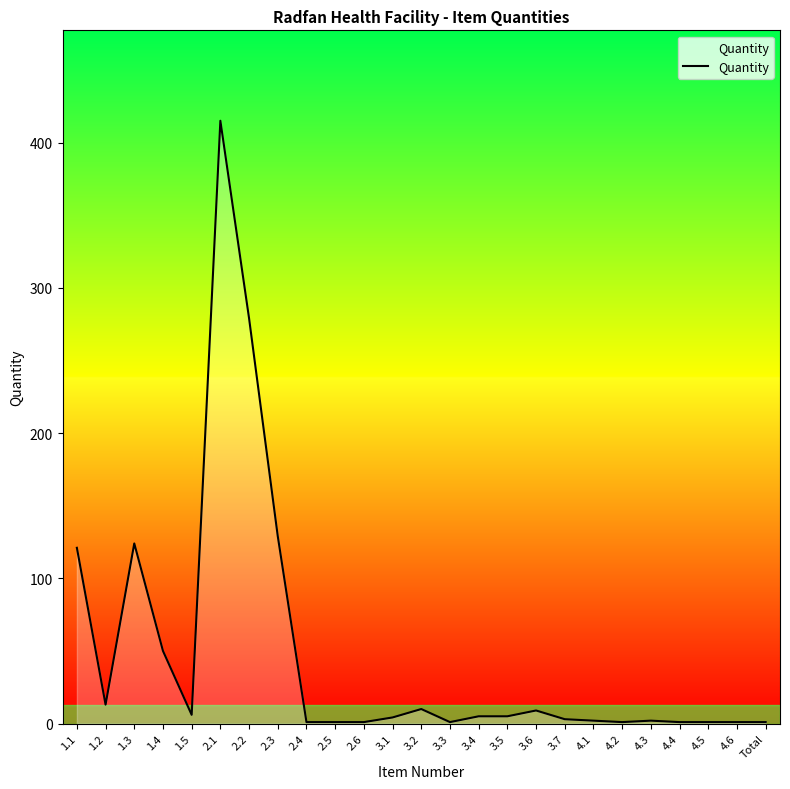

What is the maximum value shown in the chart?

415.0